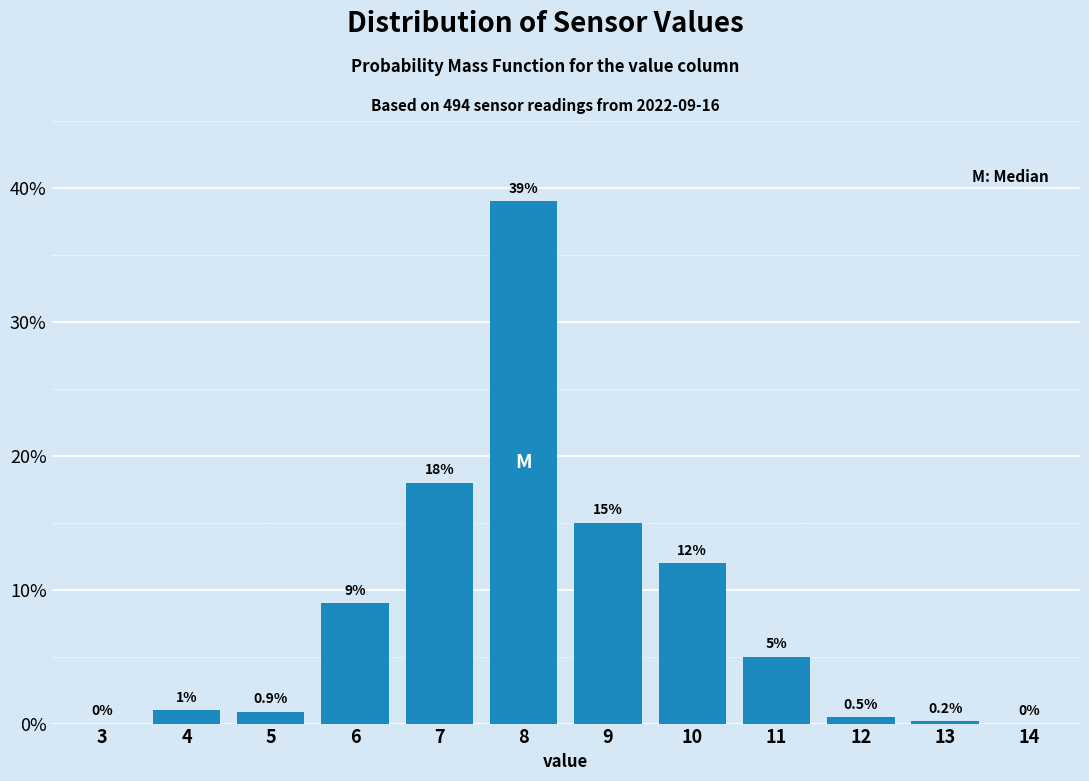

Reading left to right, list all the values displayed in this chart.

3=0.0	4=1.0	5=0.9	6=9.0	7=18.0	8=39.0	9=15.0	10=12.0	11=5.0	12=0.5	13=0.2	14=0.0